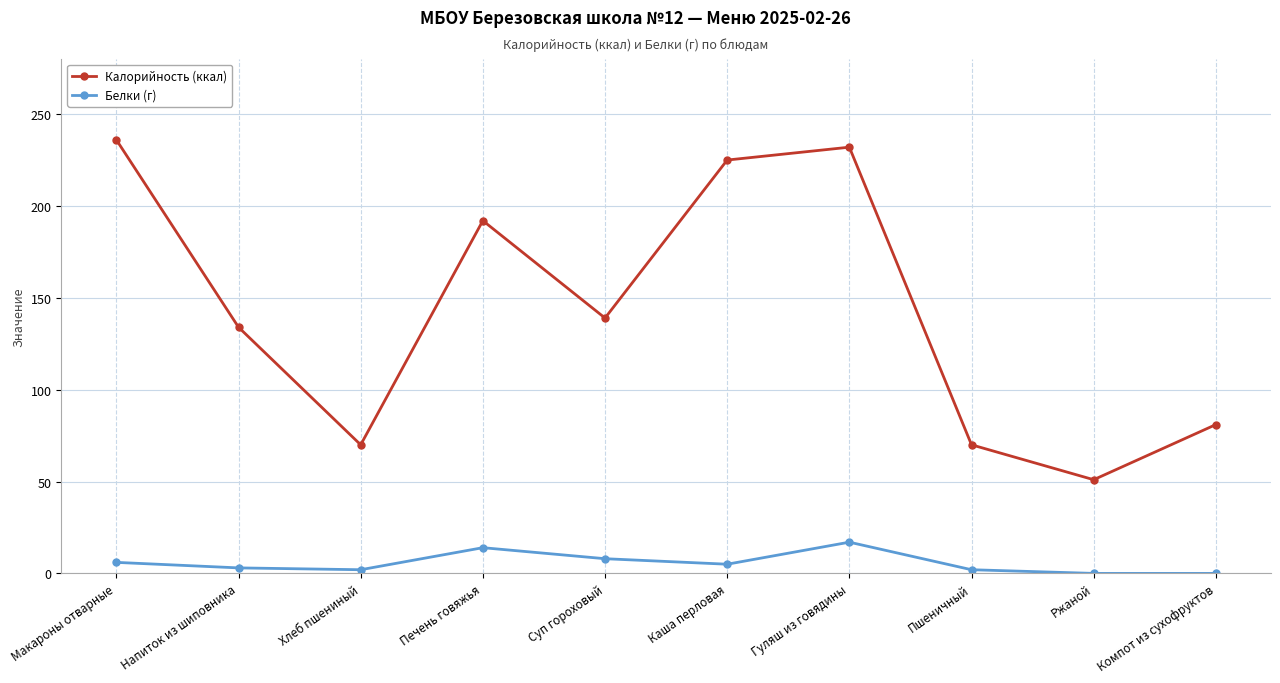

True or false: Калорийность (ккал) and Белки (г) intersect in this chart.

False